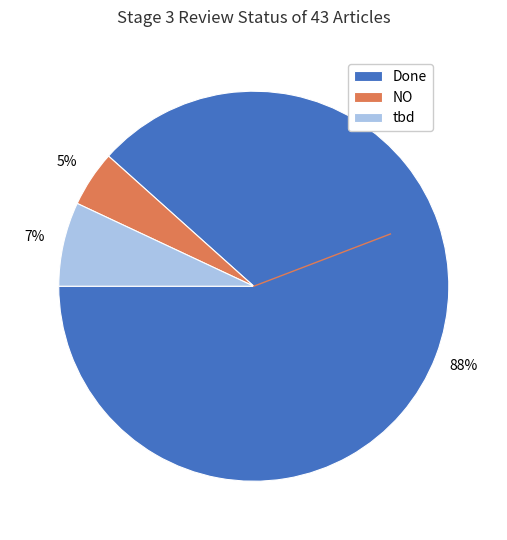

Between Done and tbd, which is larger?

Done